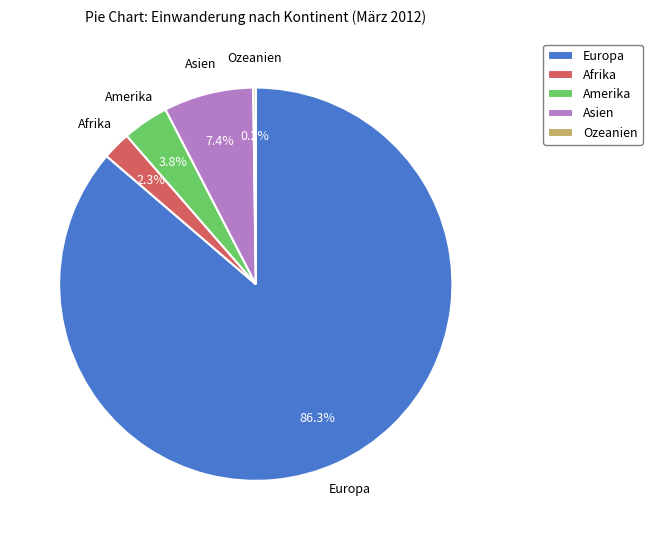

What is the ratio of the value at Amerika to the value at Asien?

0.5